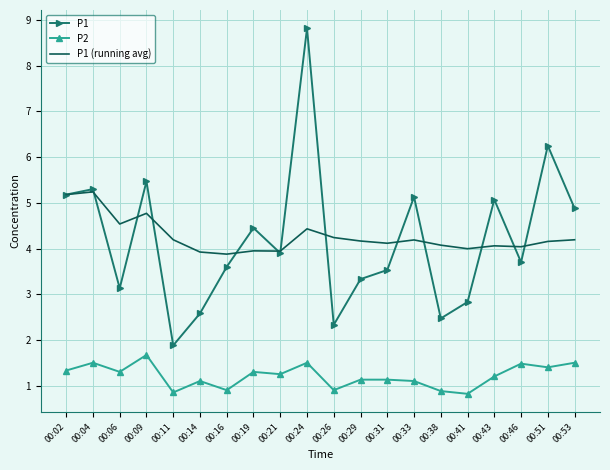

What is the difference between the highest and lowest values at 00:29?

3.0